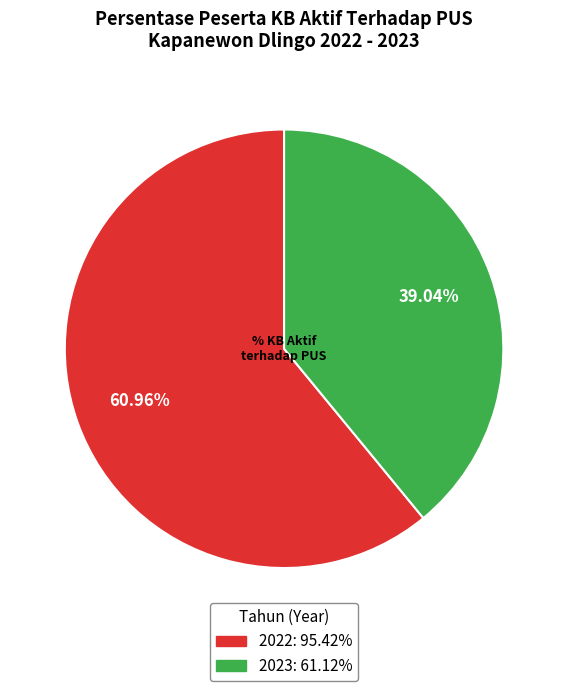

Is there a majority slice in this chart?

Yes